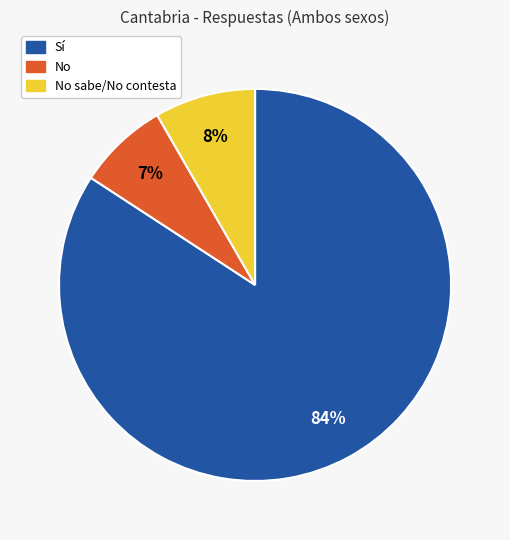

Does any single category account for the majority?

Yes